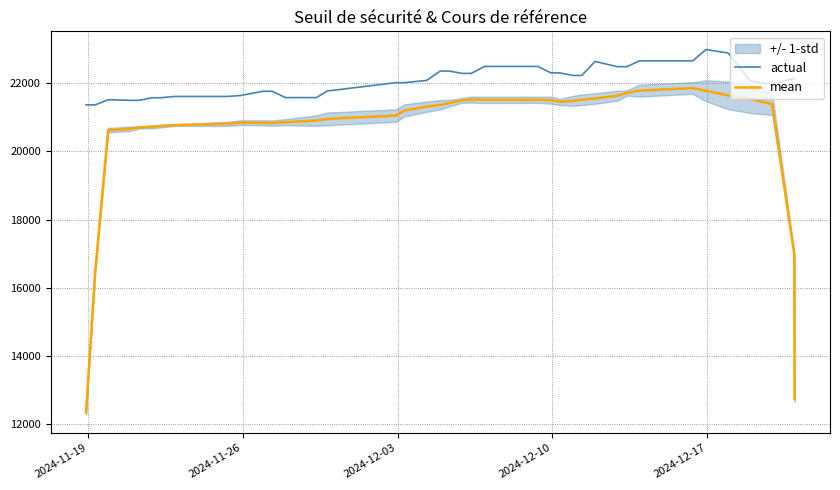

What is the minimum value for mean?

12352.6